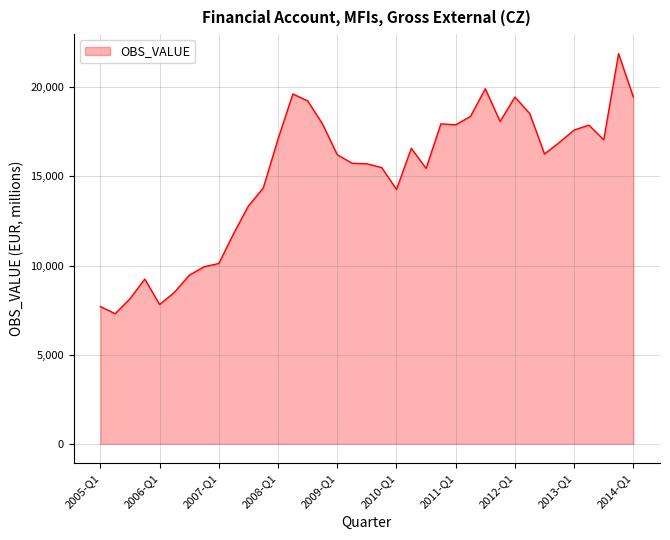

What is the smallest value displayed?

7298.6